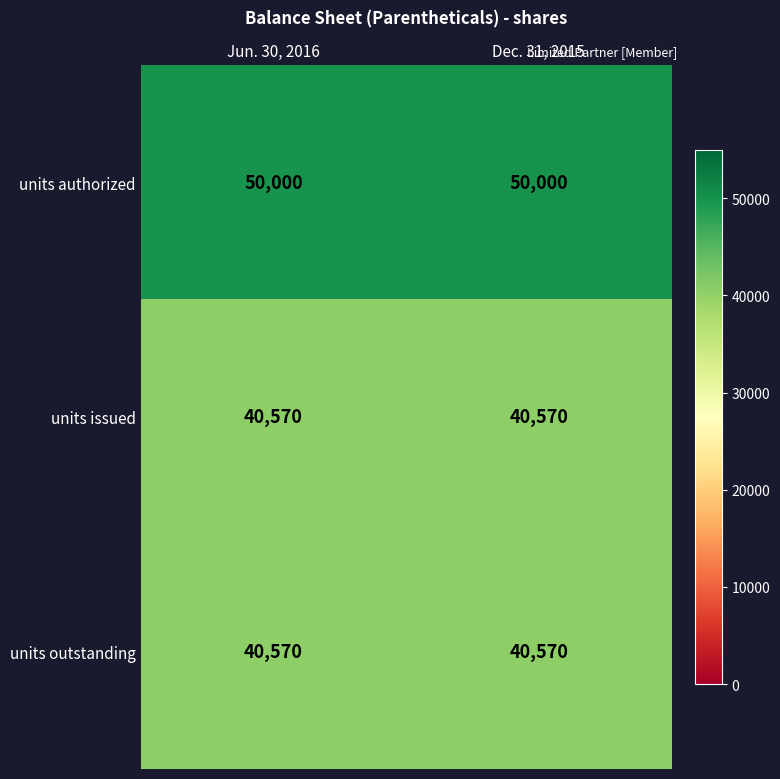

What is the spread (max minus min) of values at Jun. 30, 2016?

9430